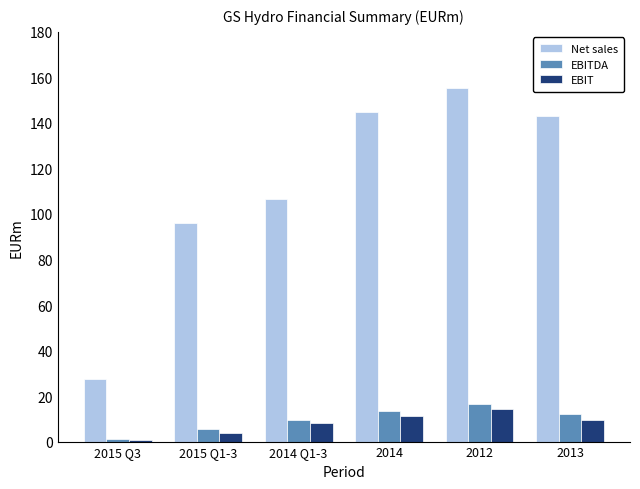

List the labels in order of Net sales value, smallest first.

2015 Q3, 2015 Q1-3, 2014 Q1-3, 2013, 2014, 2012